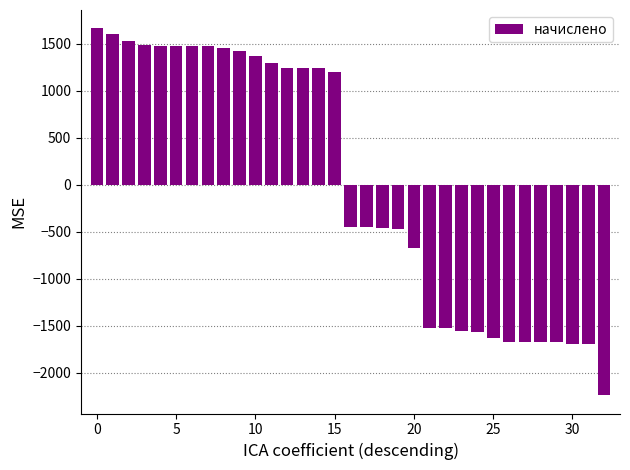

What is the value of the 5th bar from the left?

1476.6